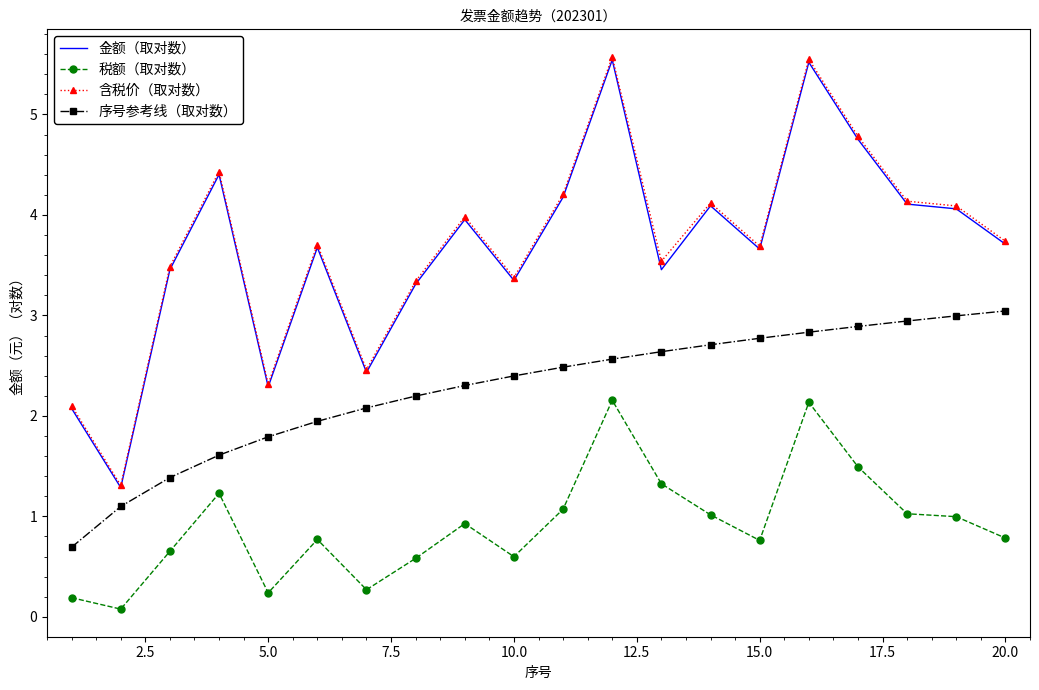

Which series has the largest range (max minus min)?

含税价（取对数）